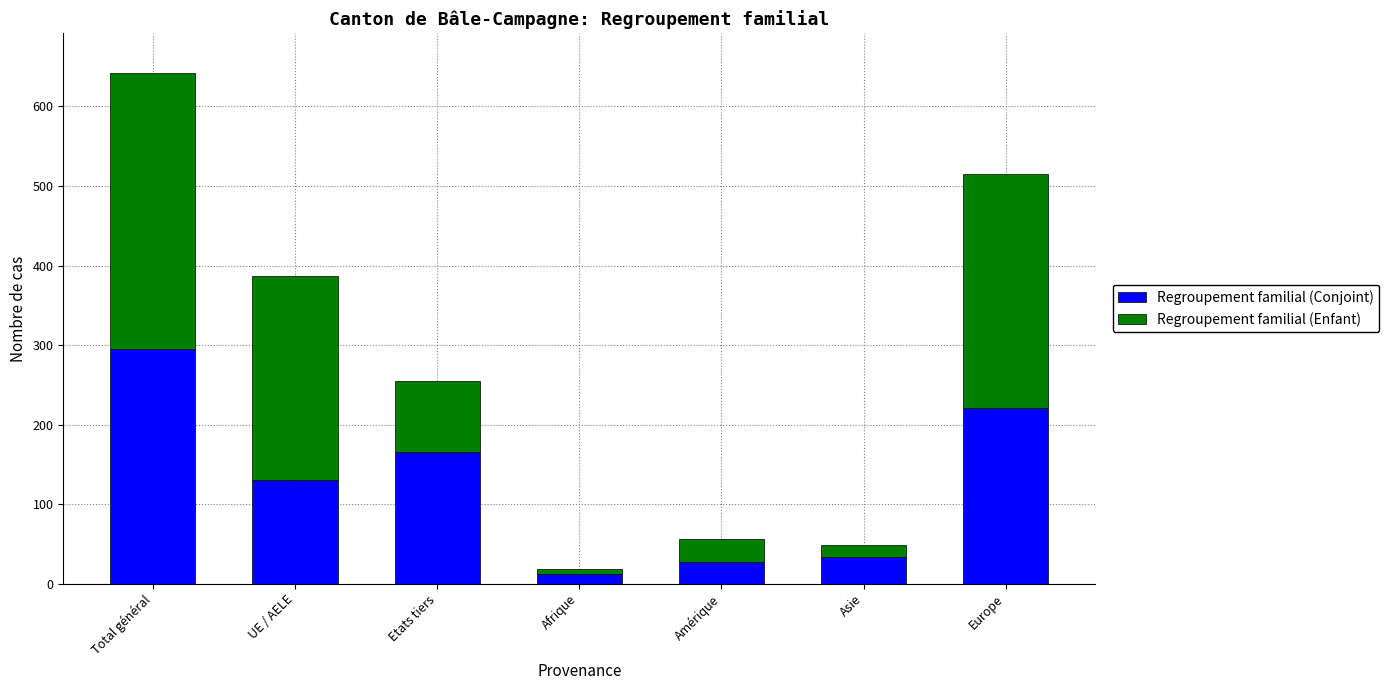

Reading left to right, list the values for the Regroupement familial (Conjoint) series.

Total général=295	UE / AELE=130	Etats tiers=165	Afrique=12	Amérique=27	Asie=33	Europe=221